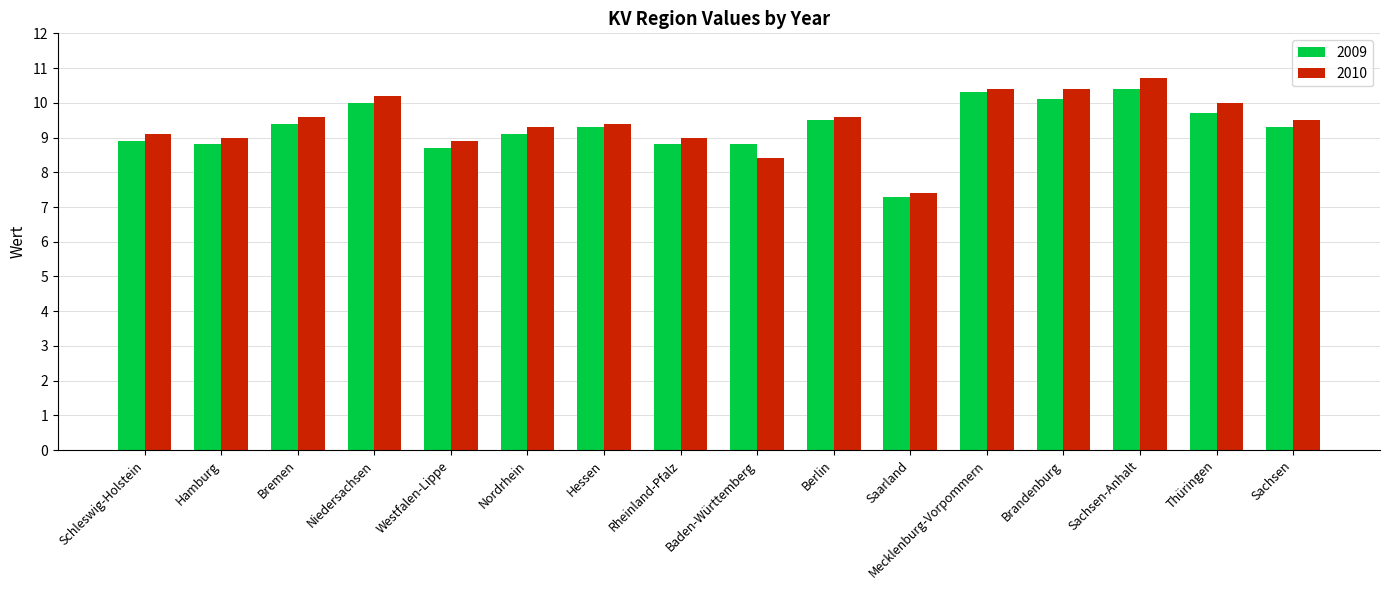

What is the average value of the 2009 series?

9.3